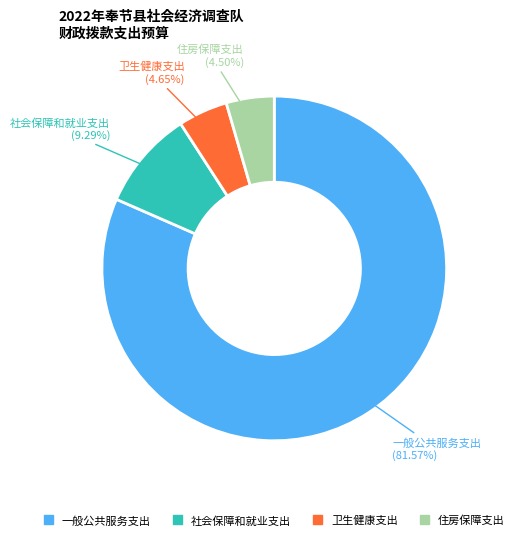

To the nearest percent, what is the difference between the largest and smallest slice percentages?

77%